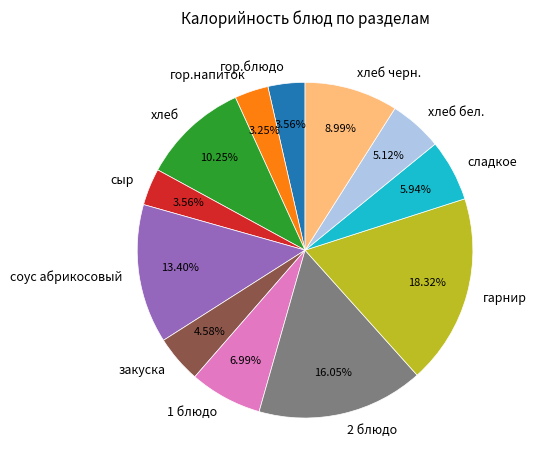

What percentage is the хлеб бел. slice, to the nearest percent?

5%